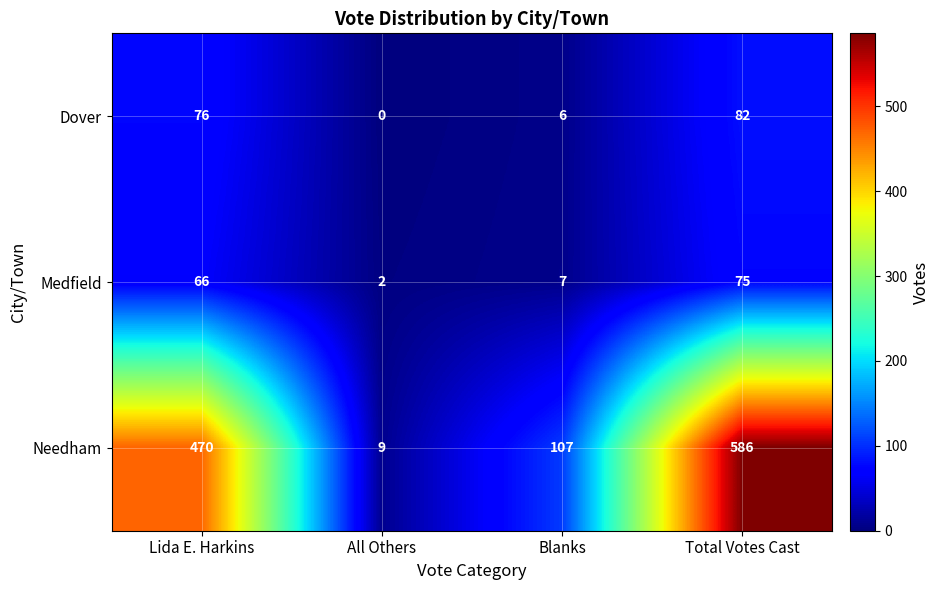

The Dover series shows 36 at All Others. True or false?

False